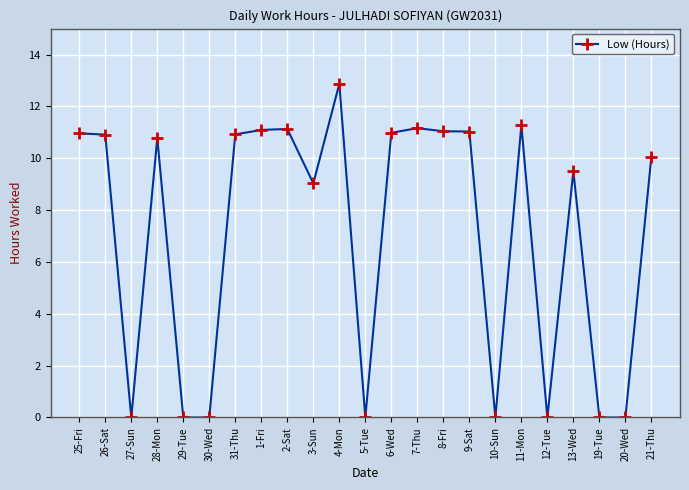

How many series are shown in this chart?

1